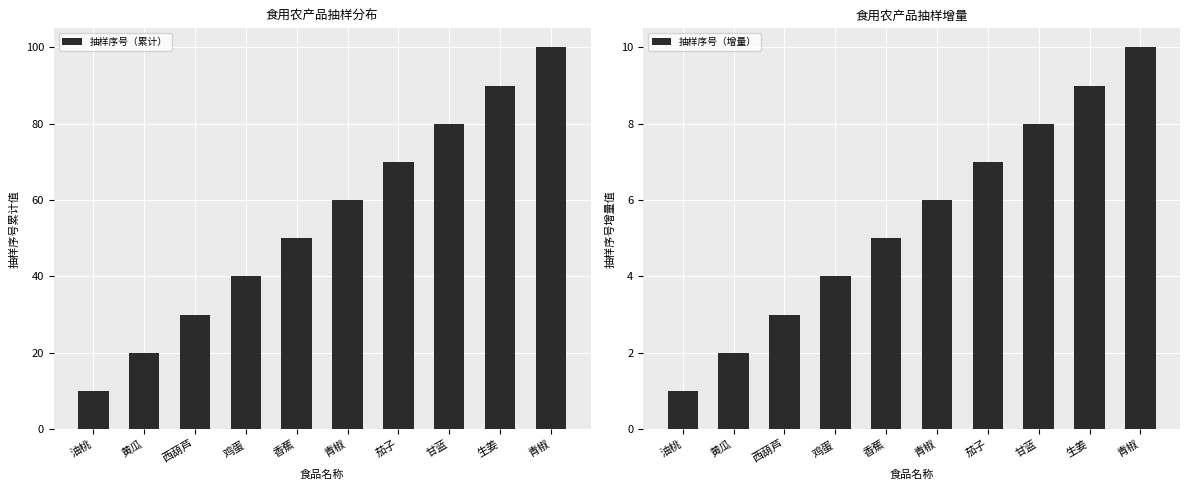

What is the approximate value of 抽样序号（累计） at 香蕉?

50